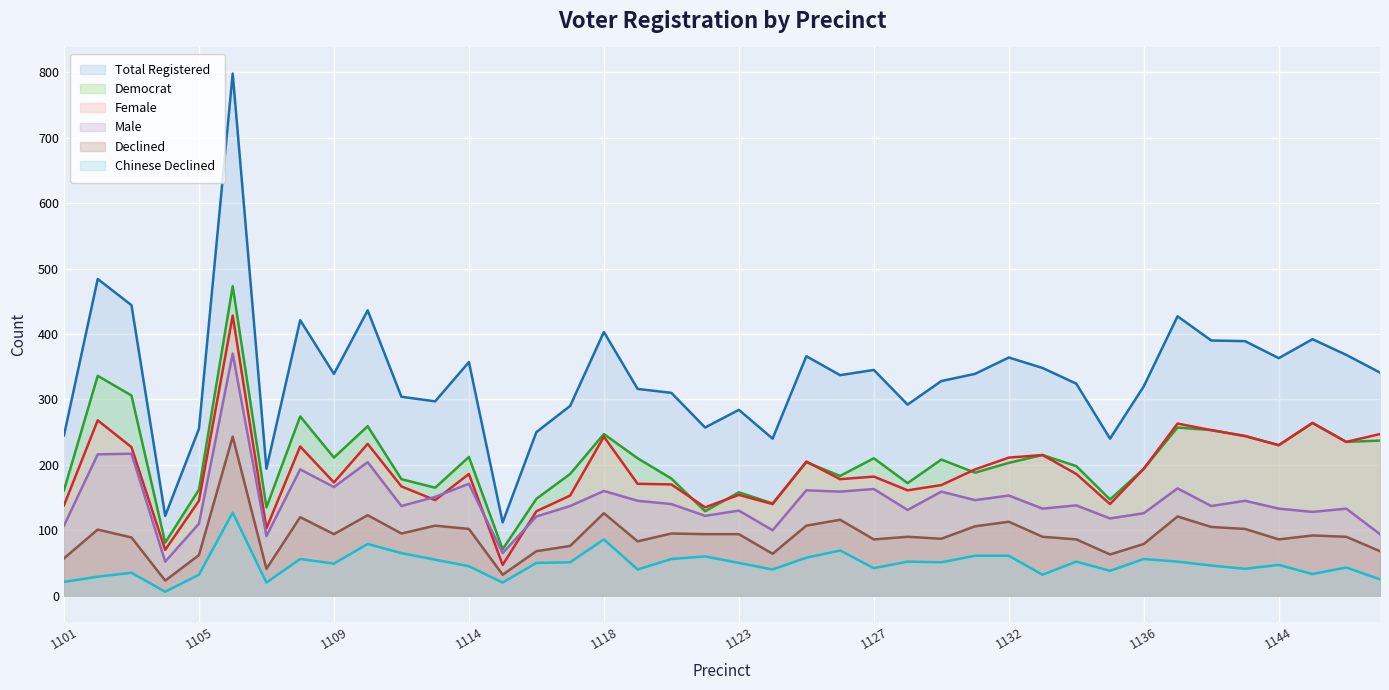

How many lines are shown in the chart?

6